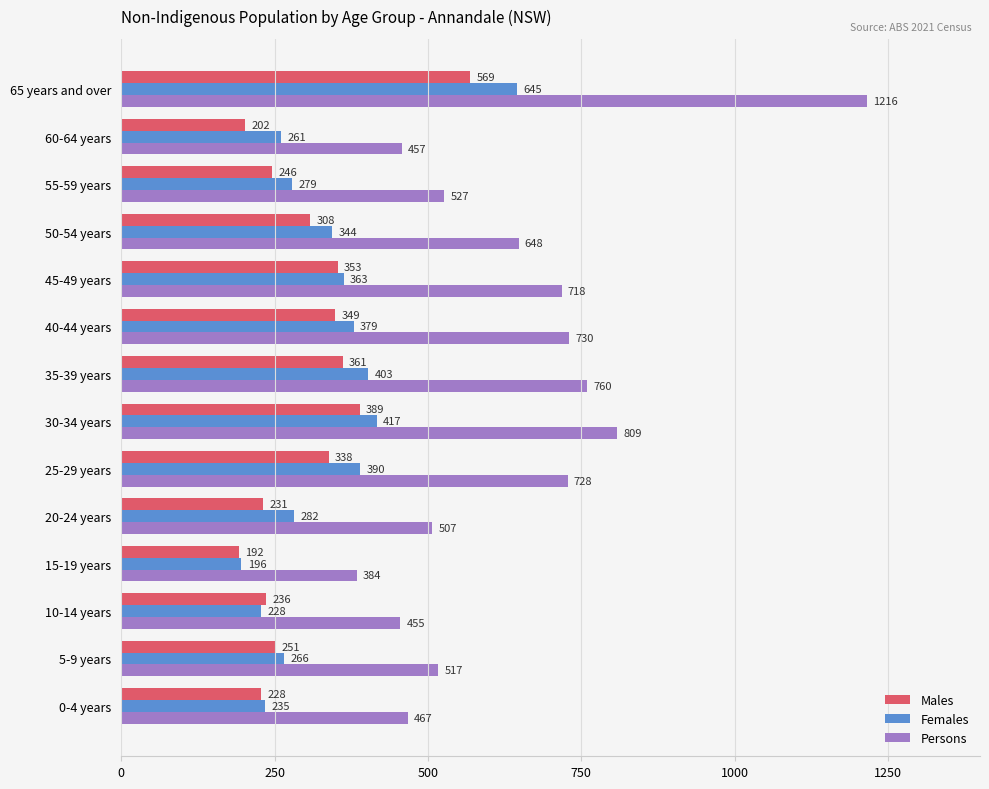

List the series in order of their peak value, highest first.

Persons, Females, Males